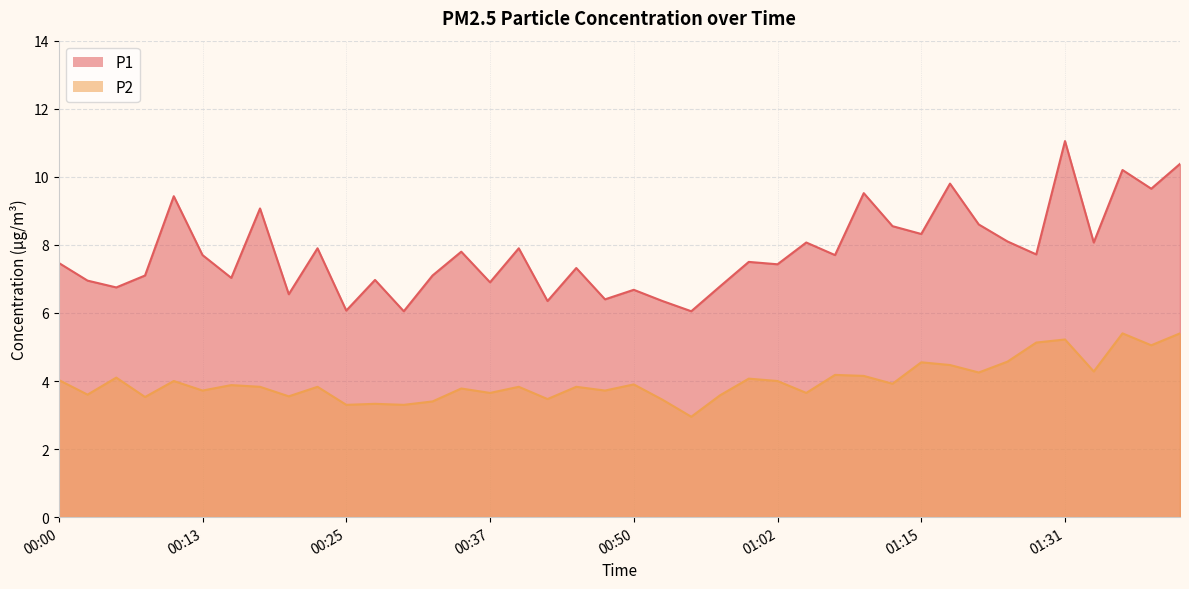

Which series has the largest range (max minus min)?

P1